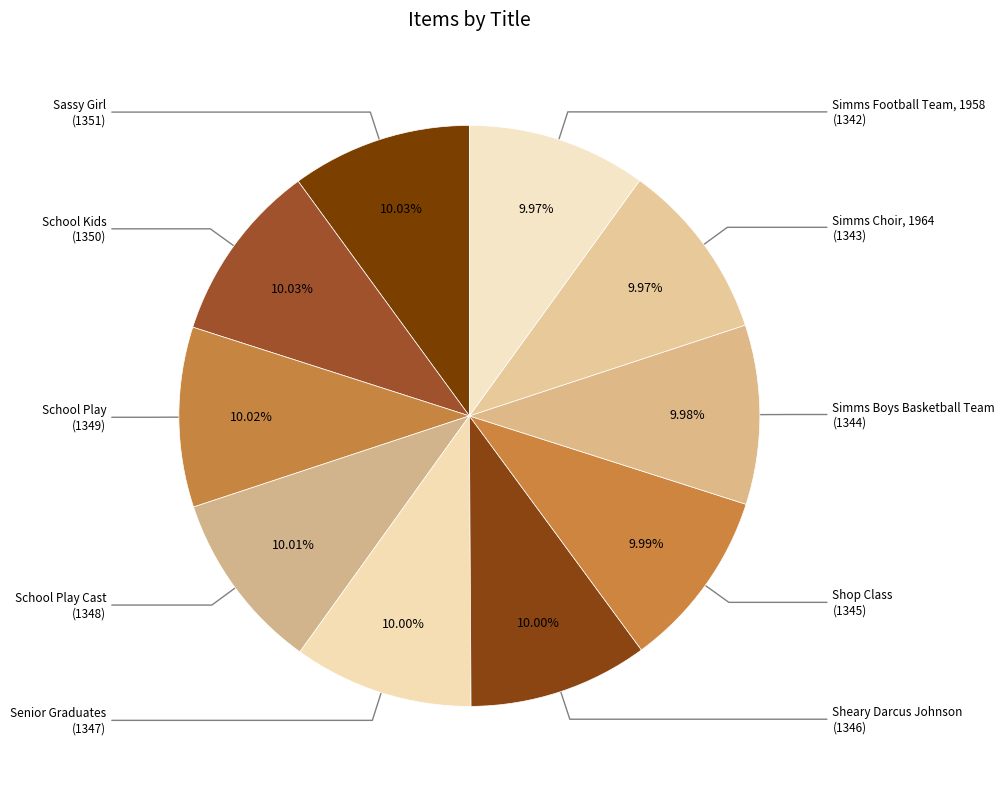

What is the smallest slice in the pie chart?

Simms Football Team, 1958